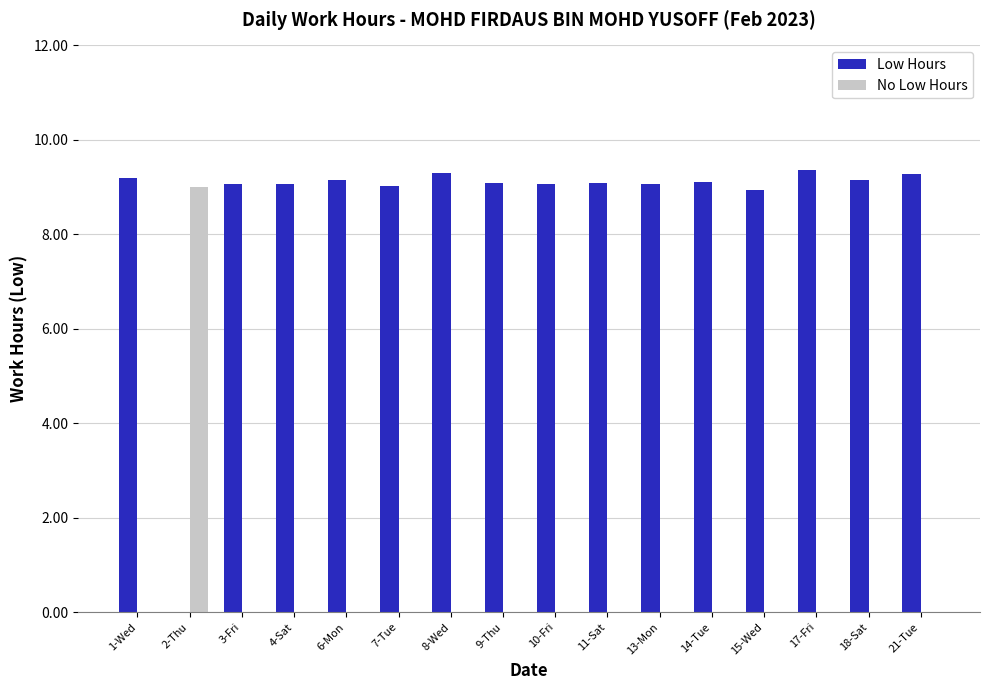

What is the greatest value displayed?

9.4